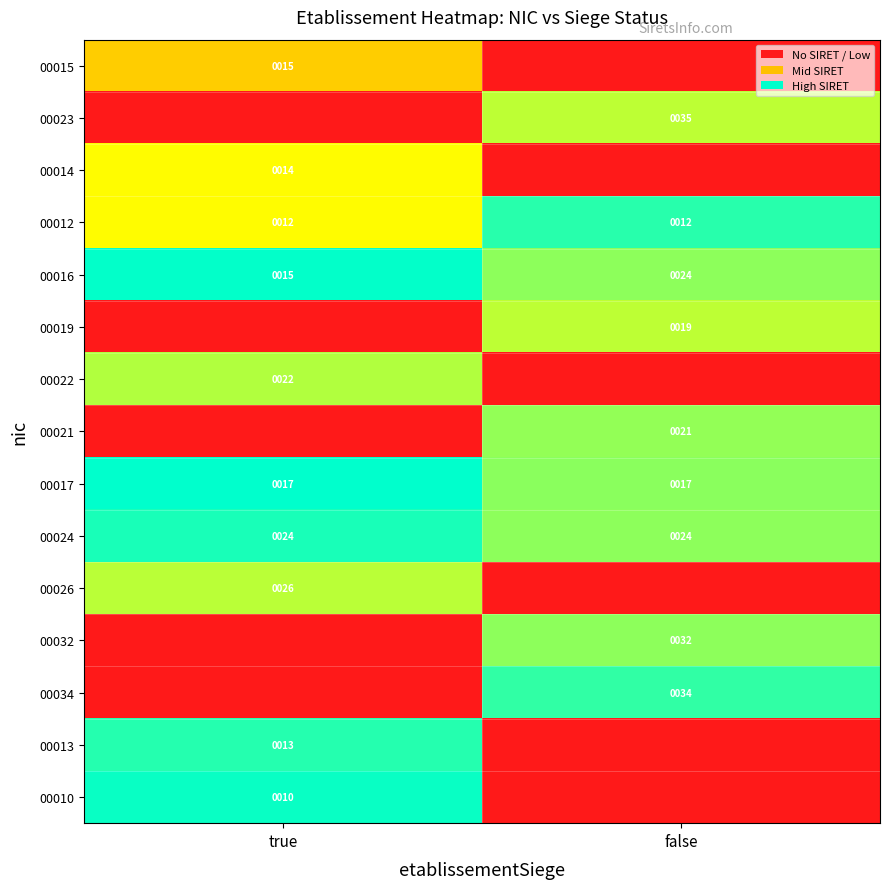

The value of 00022 at true is 22. True or false?

True